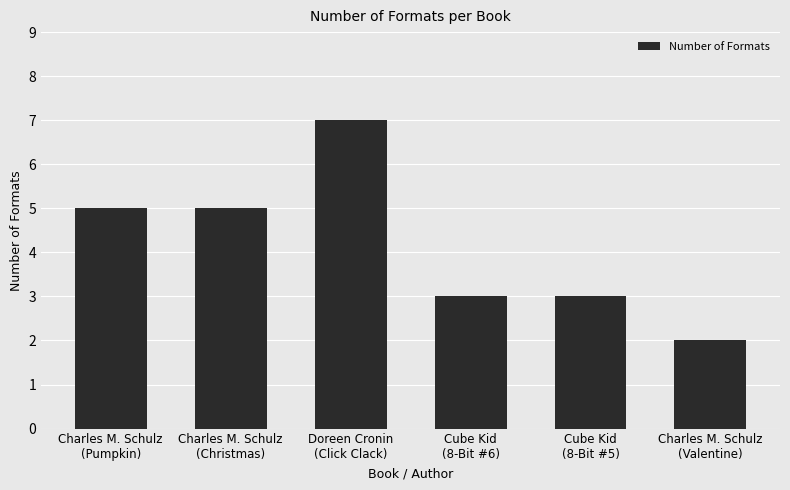

What position from the right is Doreen Cronin
(Click Clack)?

4